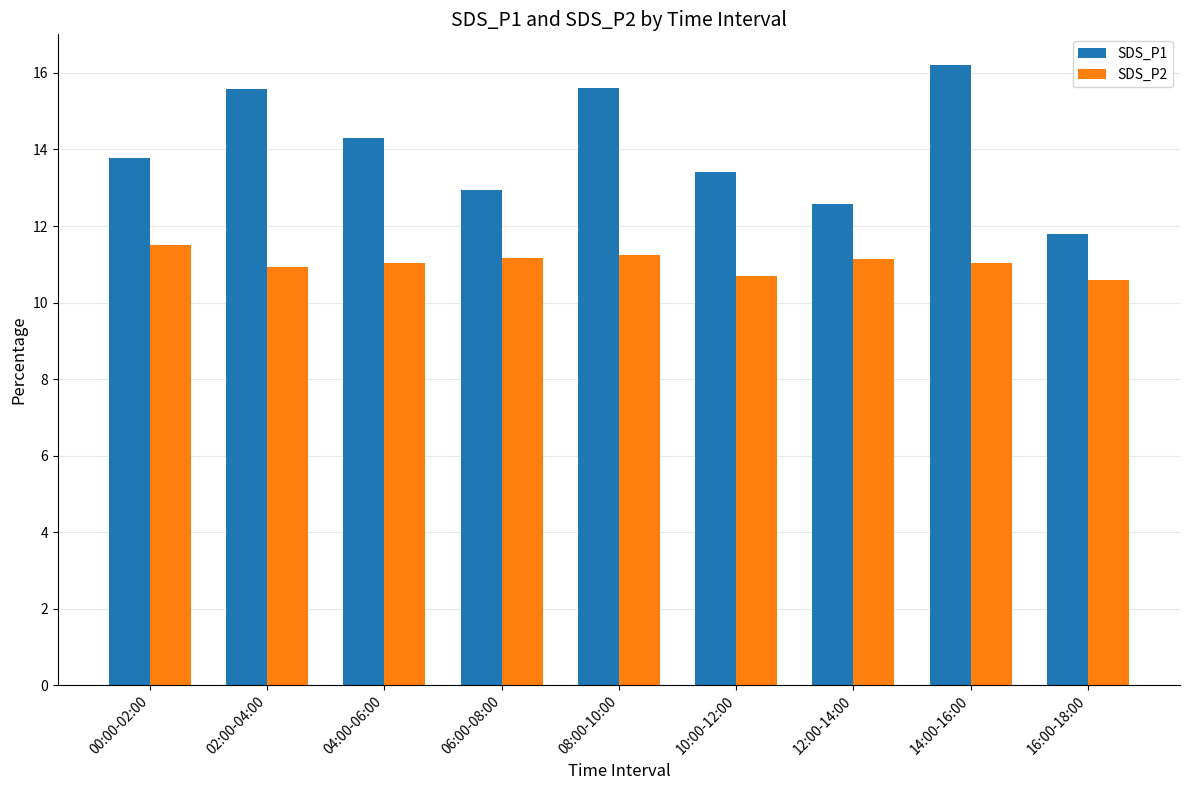

At 08:00-10:00, list the series in order from smallest to largest.

SDS_P2, SDS_P1